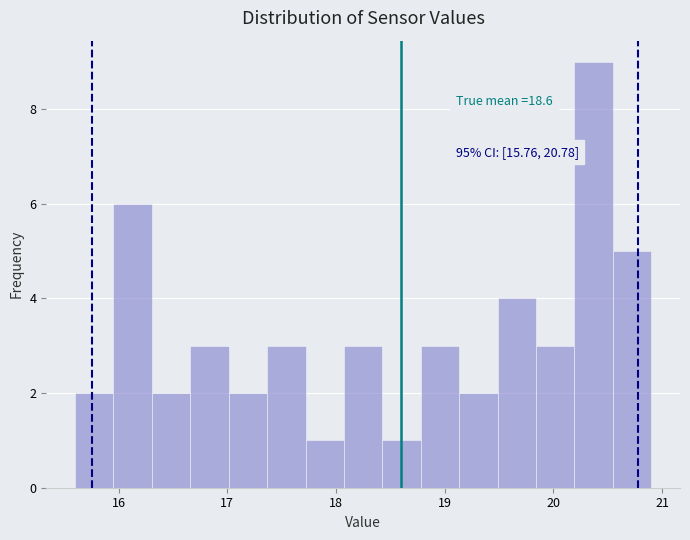

Read against the x-axis, roughly where is the centre of the tallest bar?

20.4